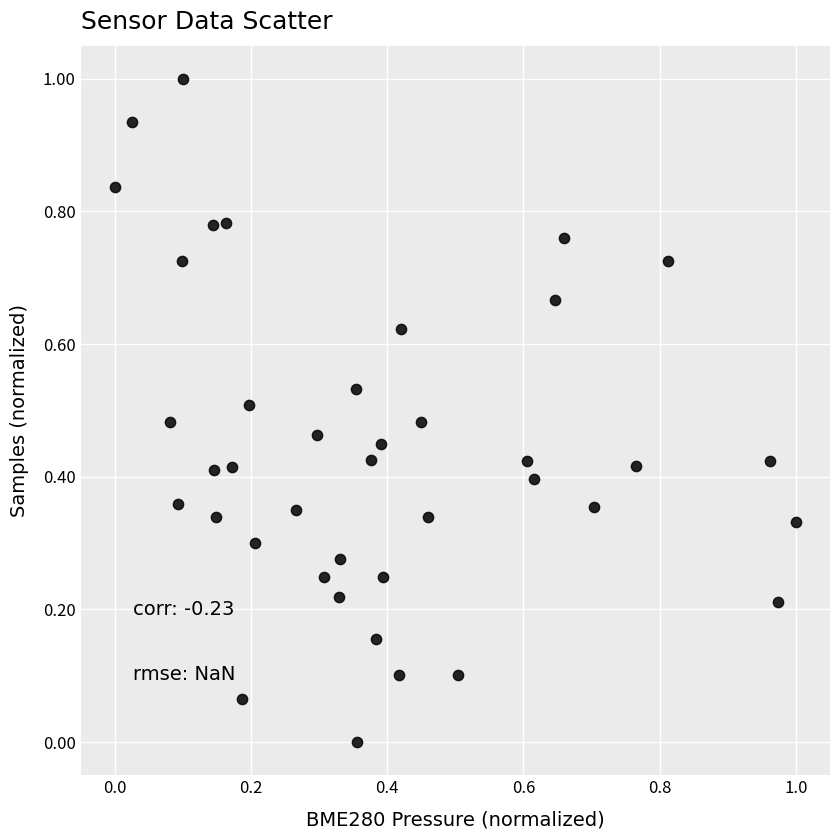

What is the range of Y values (max minus min)?

1.0